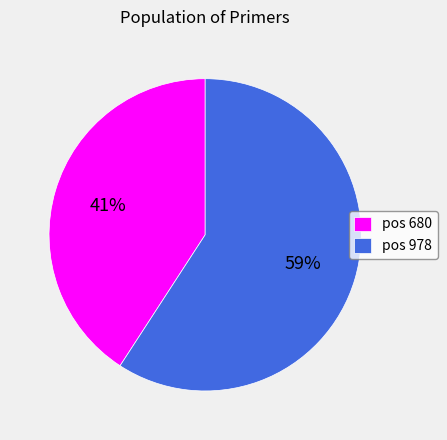

Which slice is the smallest?

pos 680